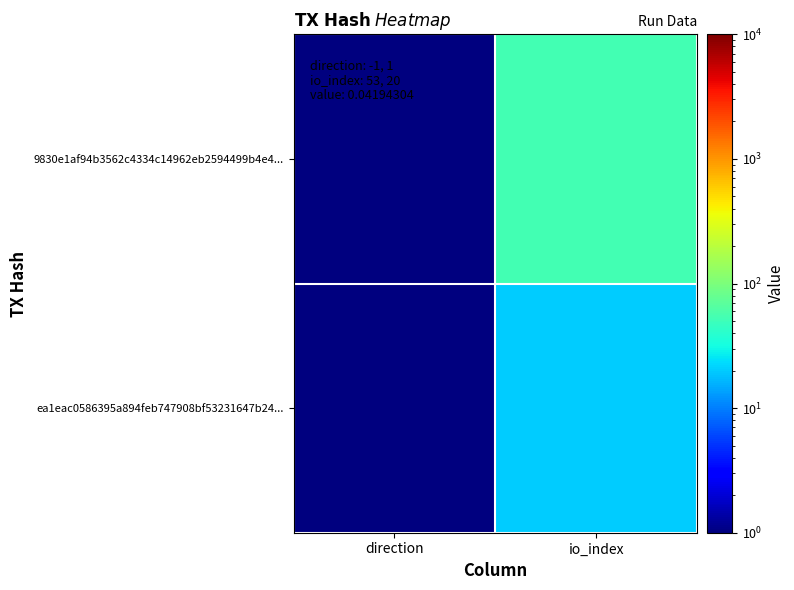

Reading right to left, what are all the values shown in this chart?

9830e1af94b3562c4334c14962eb2594499b4e4...: io_index=53	direction=1
ea1eac0586395a894feb747908bf53231647b24...: io_index=20	direction=1